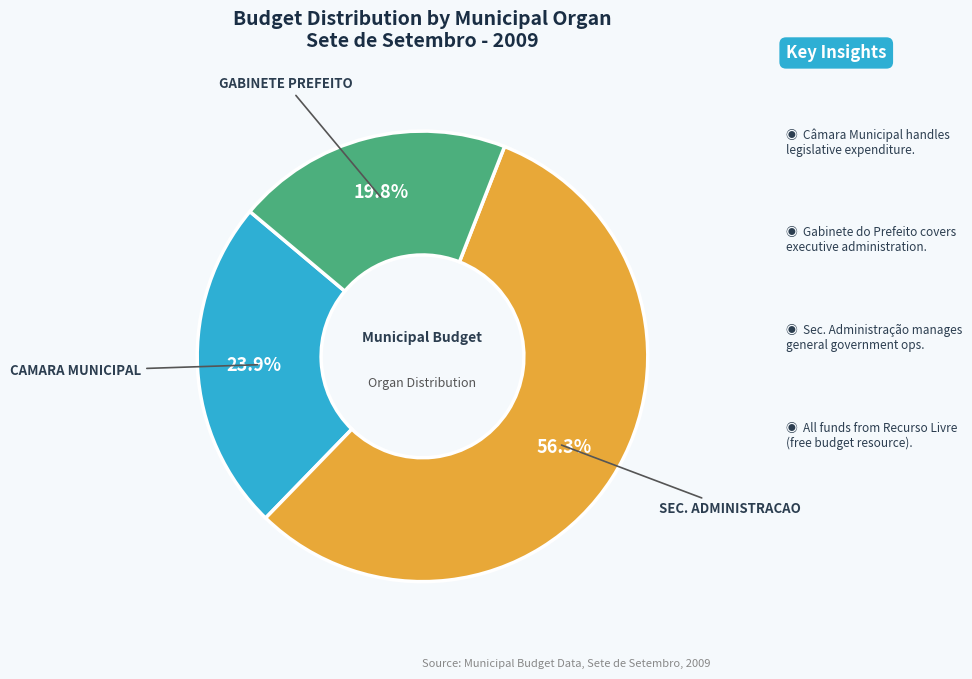

Does any single category account for the majority?

Yes